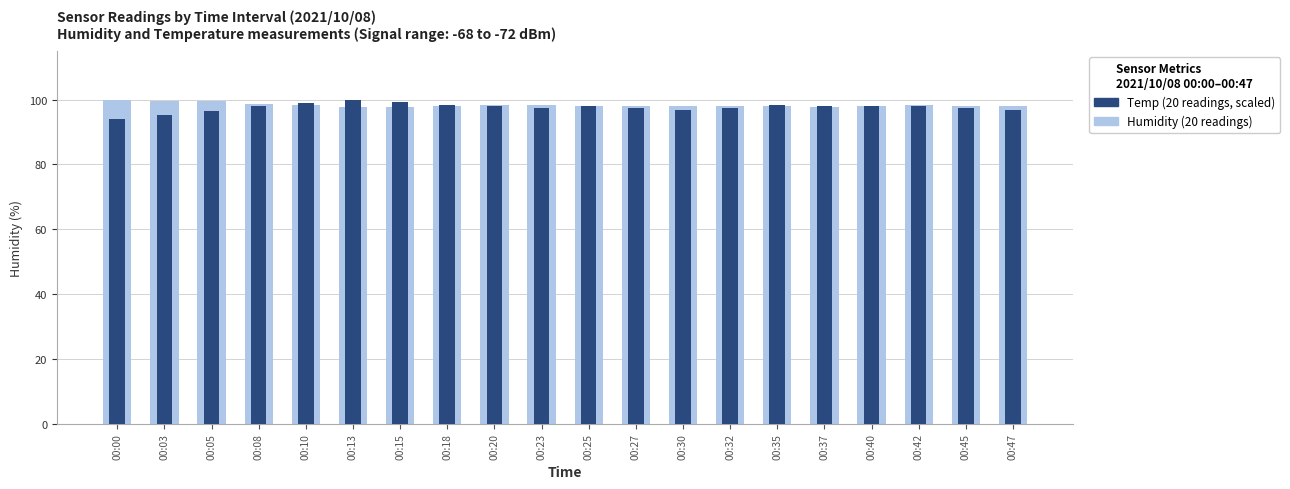

What is the highest value of the Temp (°C, scaled) series?

99.9